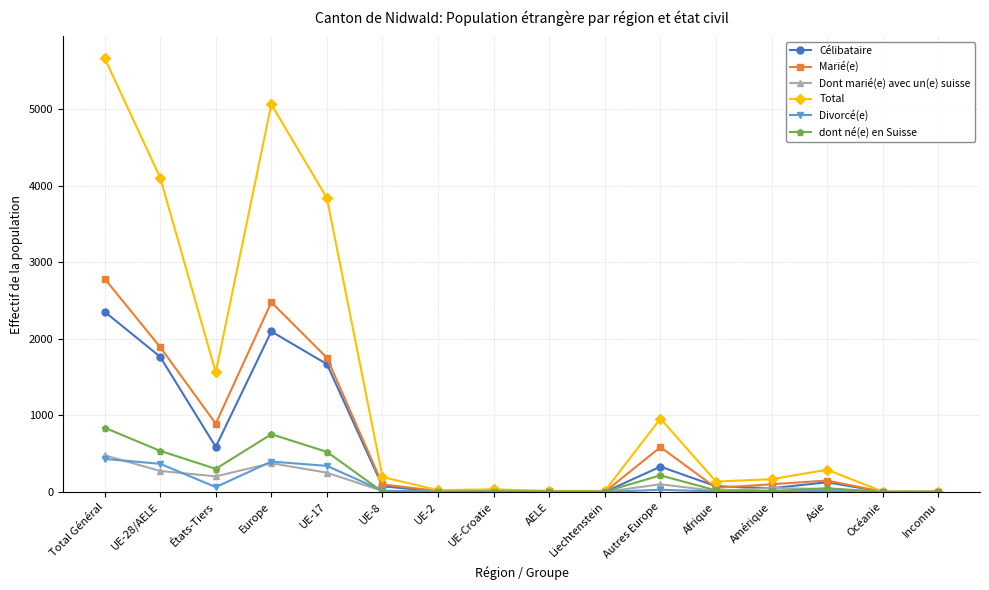

Which series changed the most between Total Général and Afrique?

Total